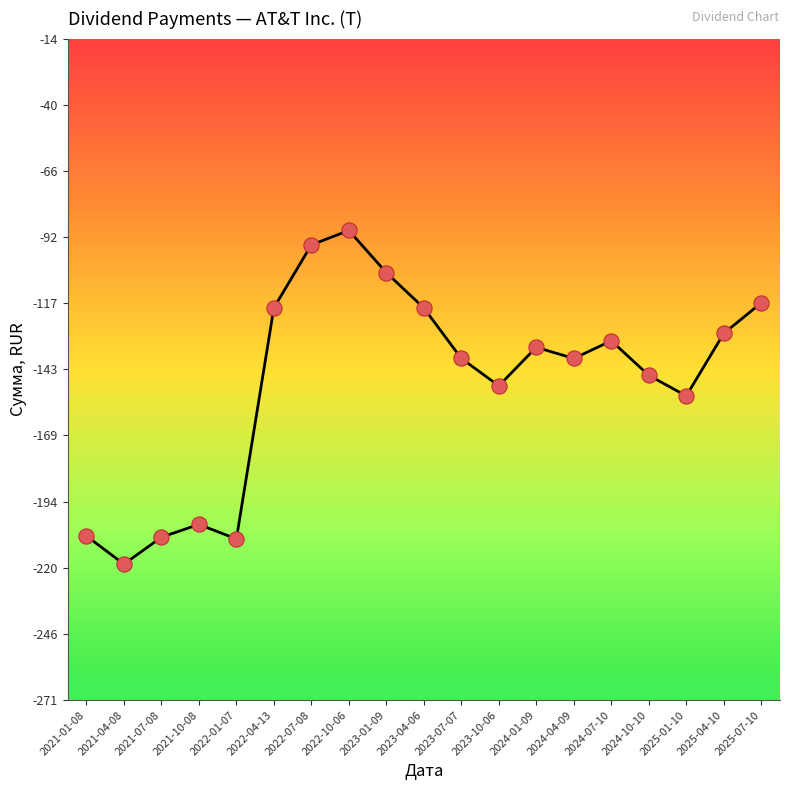

What is the change in value from 2022-07-08 to 2023-07-07?

-44.1